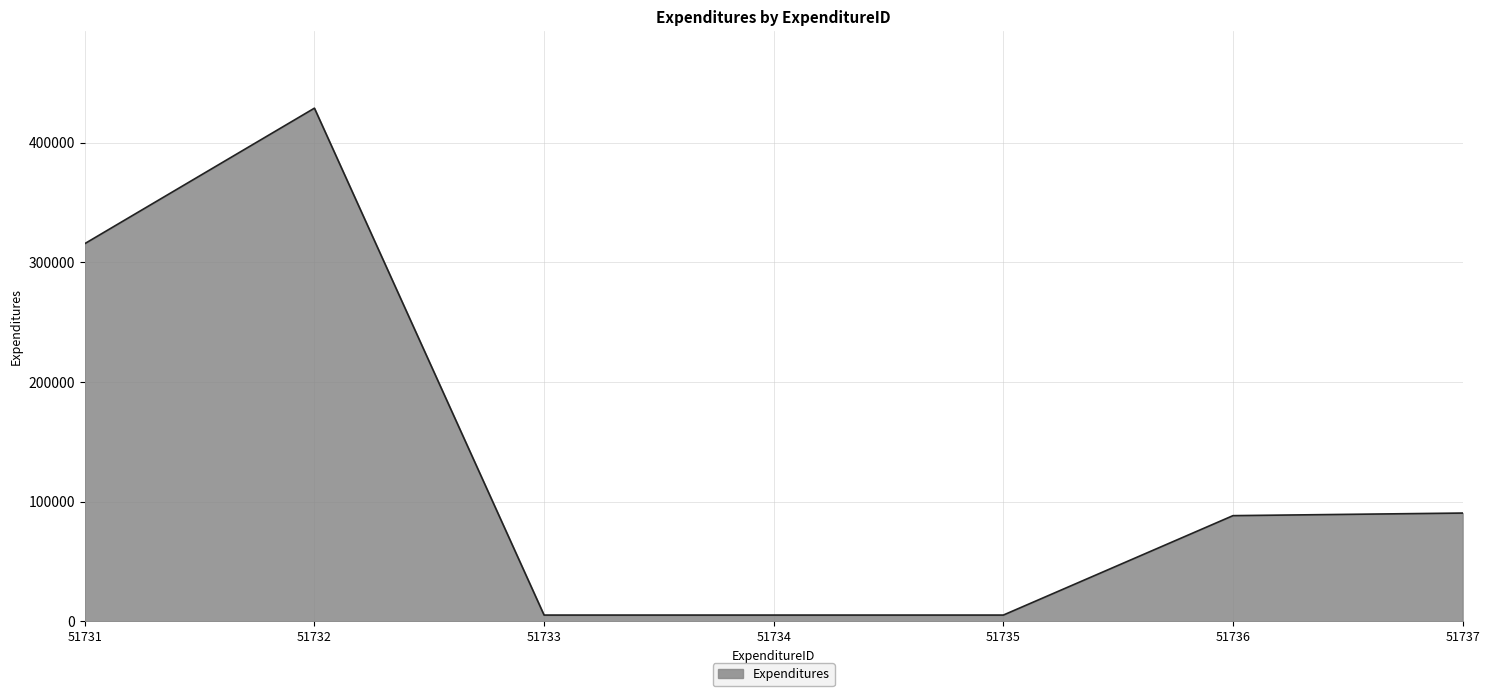

What is the difference between the maximum and second lowest values?

423475